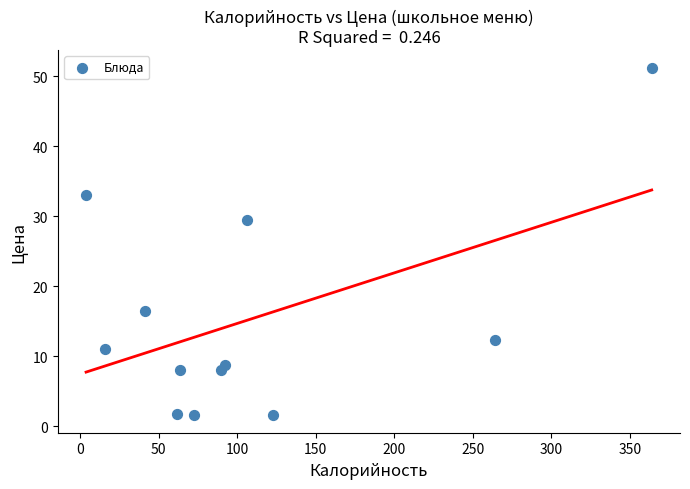

What is the range of X values (max minus min)?

360.0